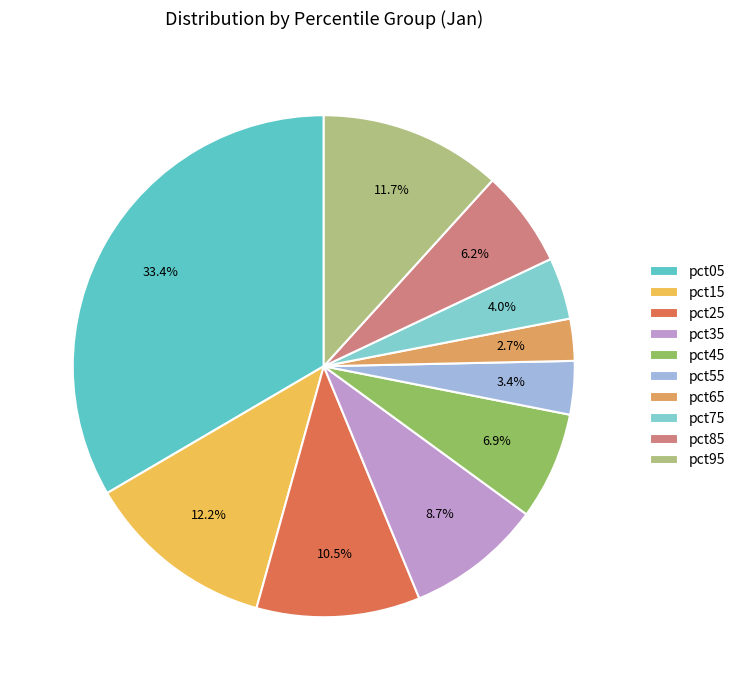

What is the smallest slice in the pie chart?

pct65